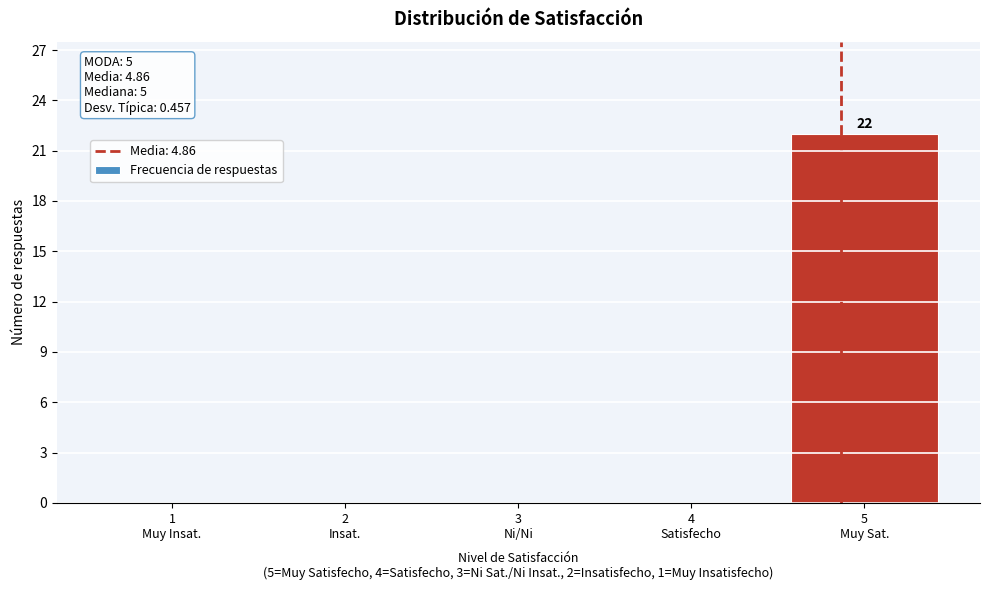

What is the sum of all values?

22